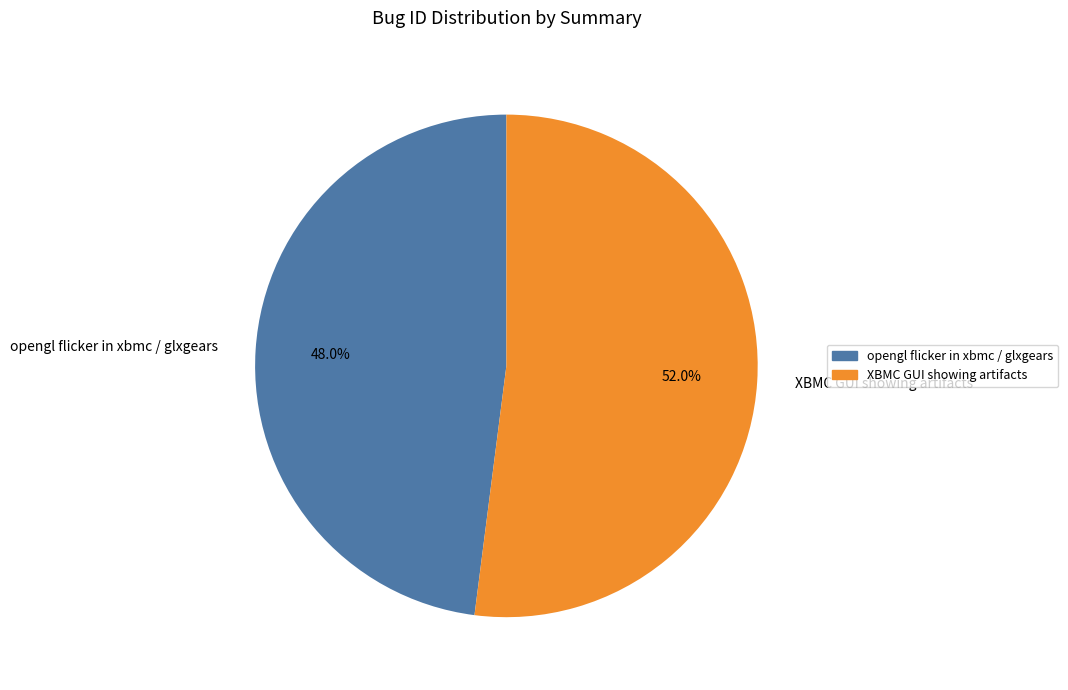

Rank the categories by value from lowest to highest.

opengl flicker in xbmc / glxgears, XBMC GUI showing artifacts